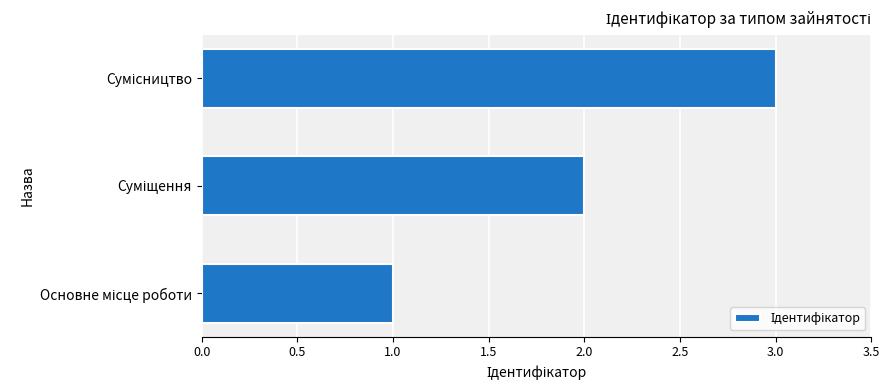

What is the maximum value shown in the chart?

3